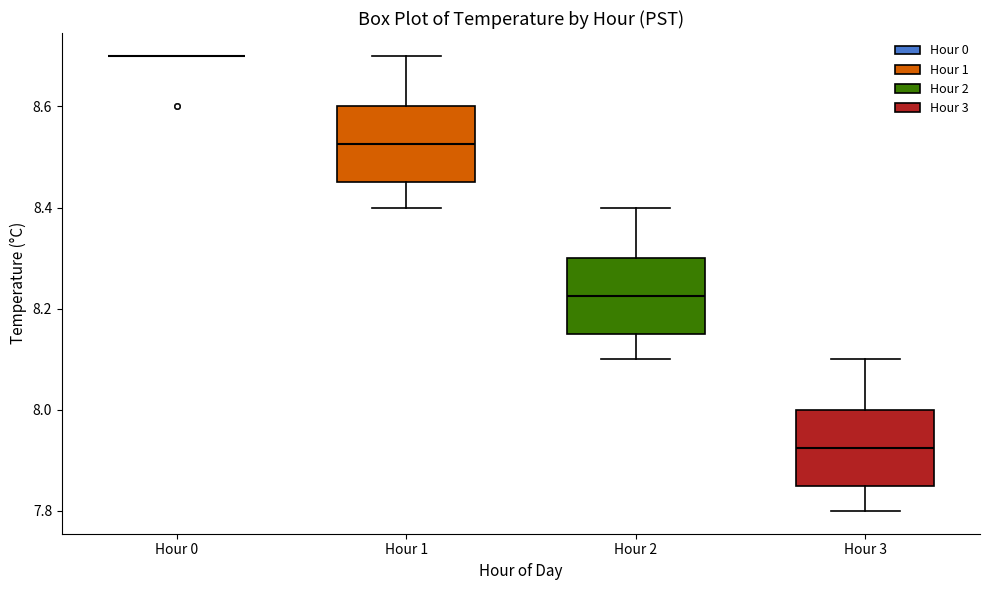

Where is the lower edge of the box for Hour 2 on the y-axis? The values are not printed on the chart, so give them approximately, as read against the axis.

8.16